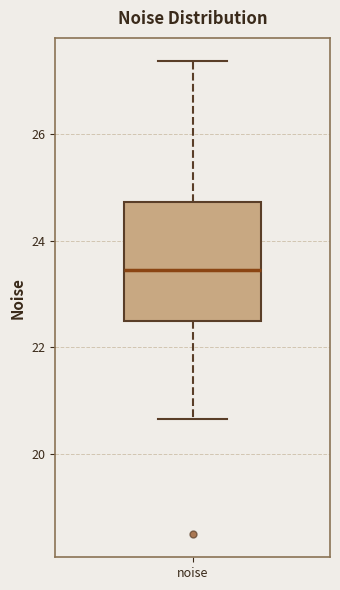

Transcribe this box plot: give where the median line is, the range the box spans, and where the two whiskers end, as read against the y-axis. The values are not printed on the chart, so give them approximately, as read against the axis.

median 23.4, box 22.4 to 24.8, whiskers 20.6 to 27.4